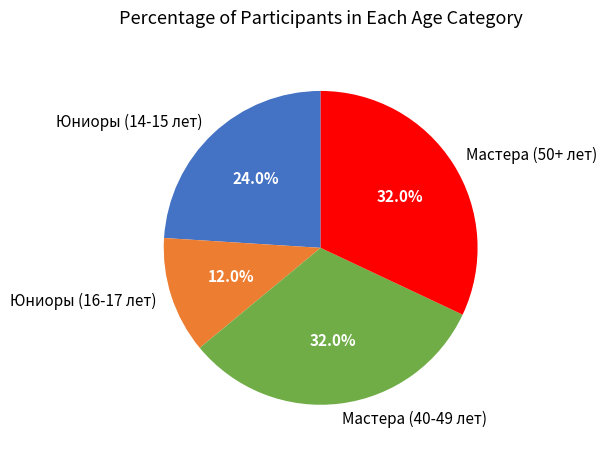

To the nearest percent, what is the combined percentage of Мастера (50+ лет) and Юниоры (16-17 лет)?

44%